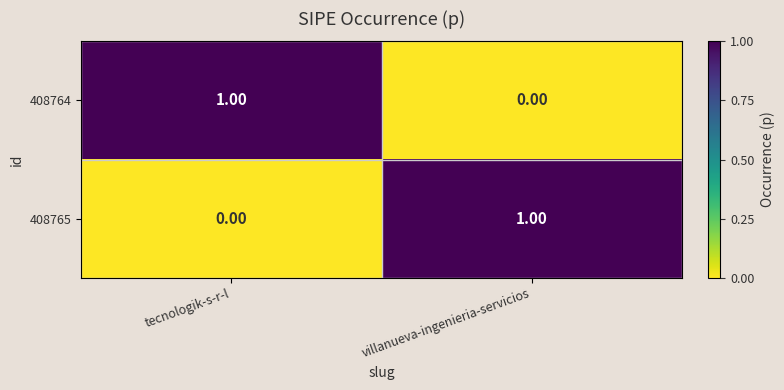

Which category has the highest value in the 408765 series?

villanueva-ingenieria-servicios